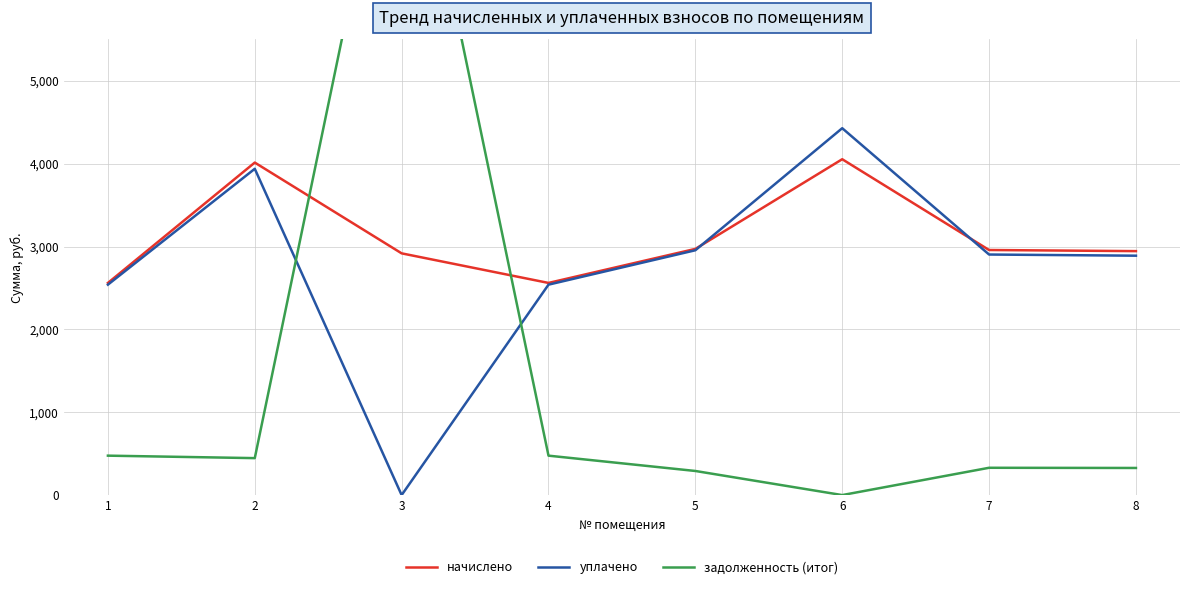

Reading left to right, extract all data points from this chart.

начислено: 1=2560.7	2=4013.6	3=2917.8	4=2560.7	5=2971.5	6=4054.0	7=2958.1	8=2944.7
уплачено: 1=2539.9	2=3938.4	3=0.0	4=2539.9	5=2955.2	6=4428.4	7=2903.5	8=2889.5
задолженность (итог): 1=475.8	2=446.0	3=8973.0	4=475.8	5=290.9	6=0.0	7=329.5	8=327.2